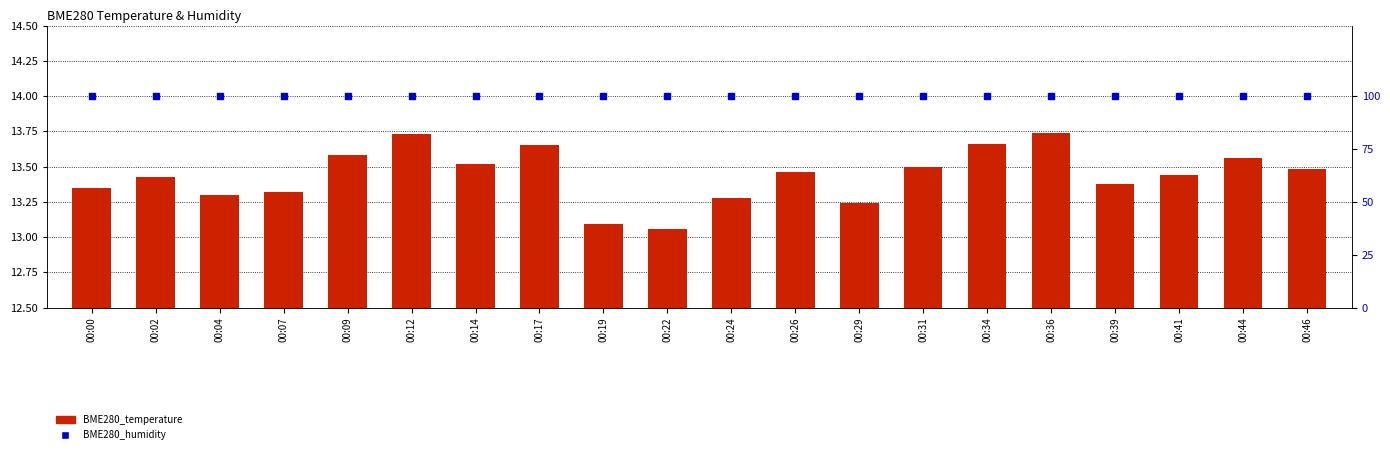

What is the total value across all series at 00:39?

113.4